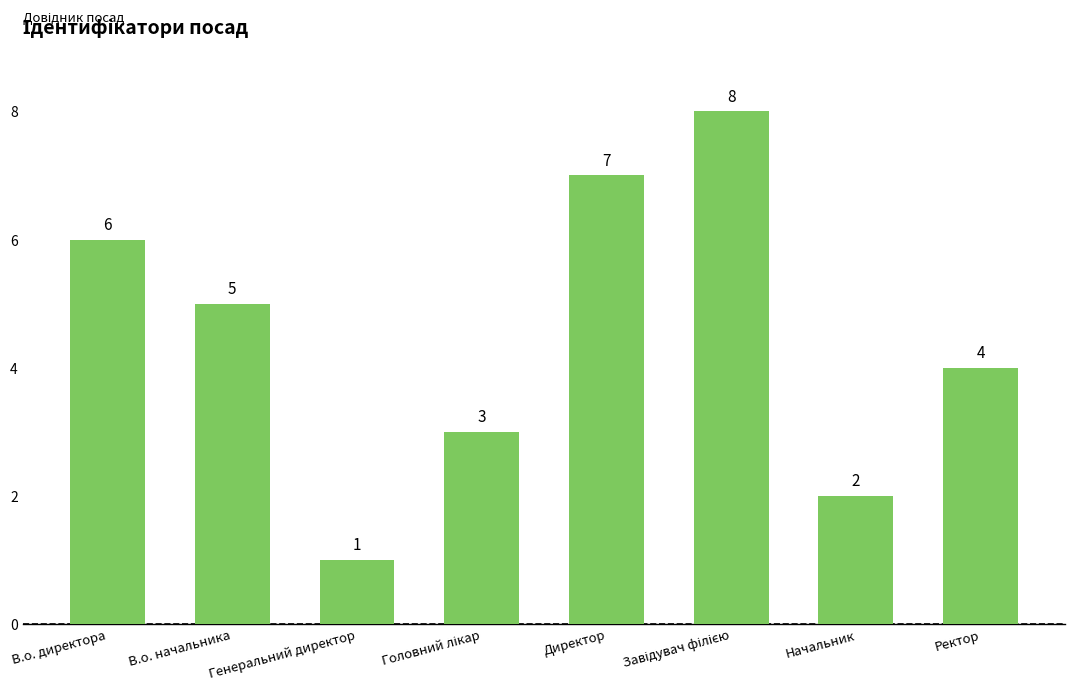

How many data points are less than 5?

4